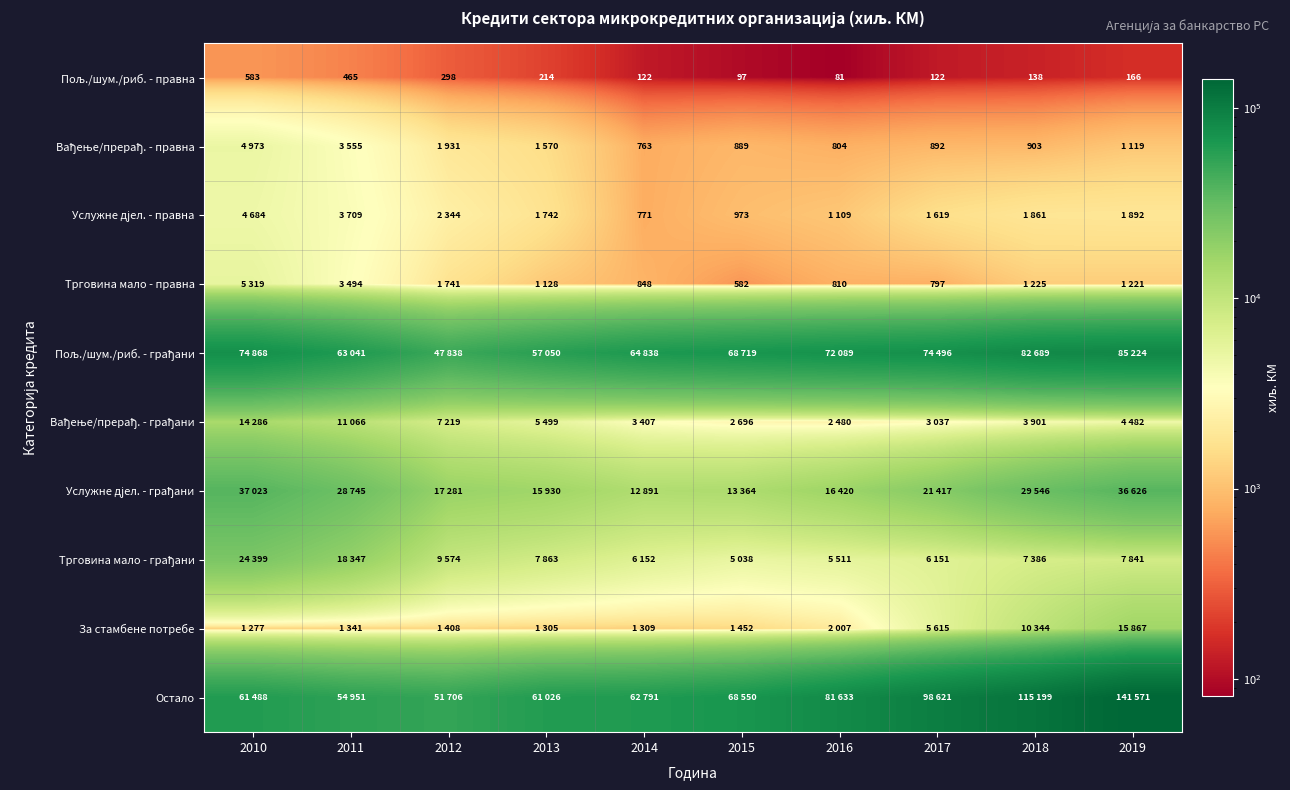

At which category does the chart reach its peak across all series?

2019